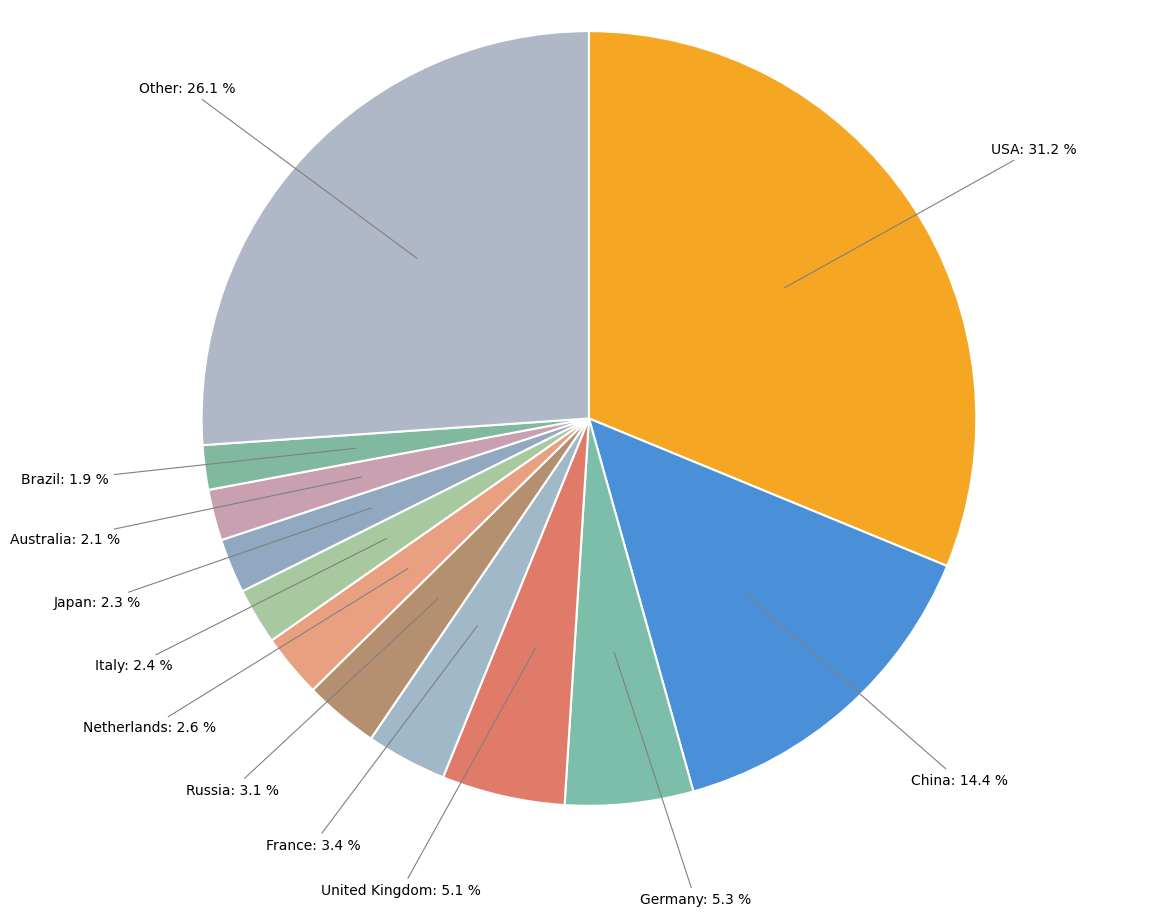

How many segments does this pie chart have?

12